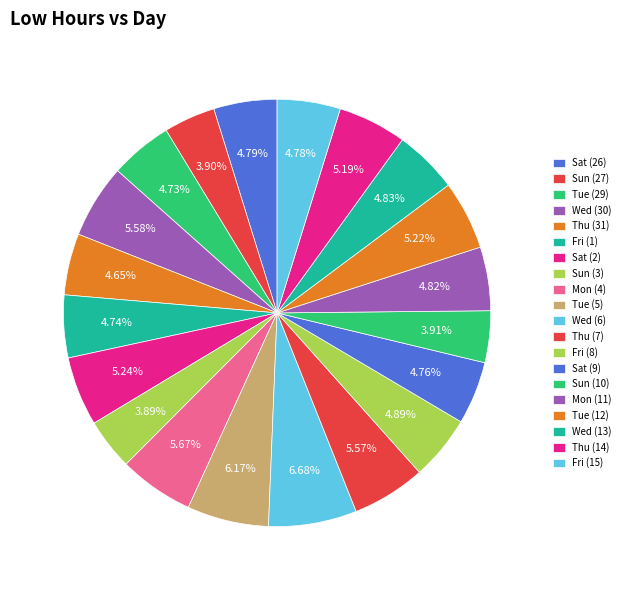

Count the number of slices in the pie.

20